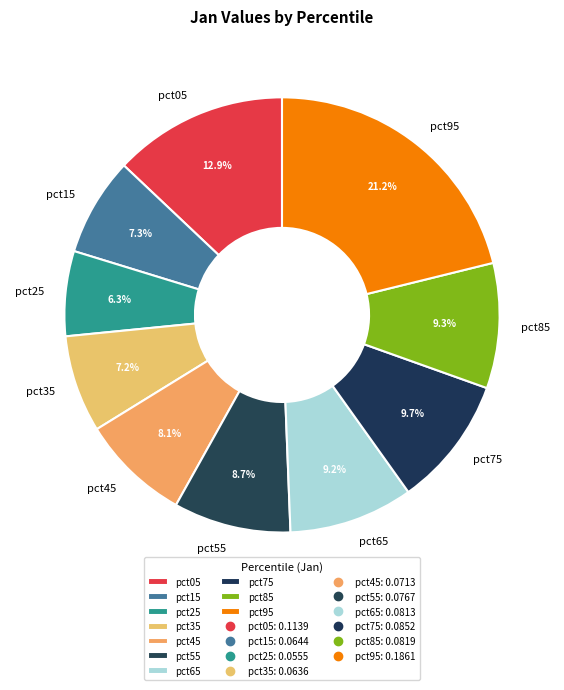

What percentage do pct55 and pct95 together represent?

29.9%